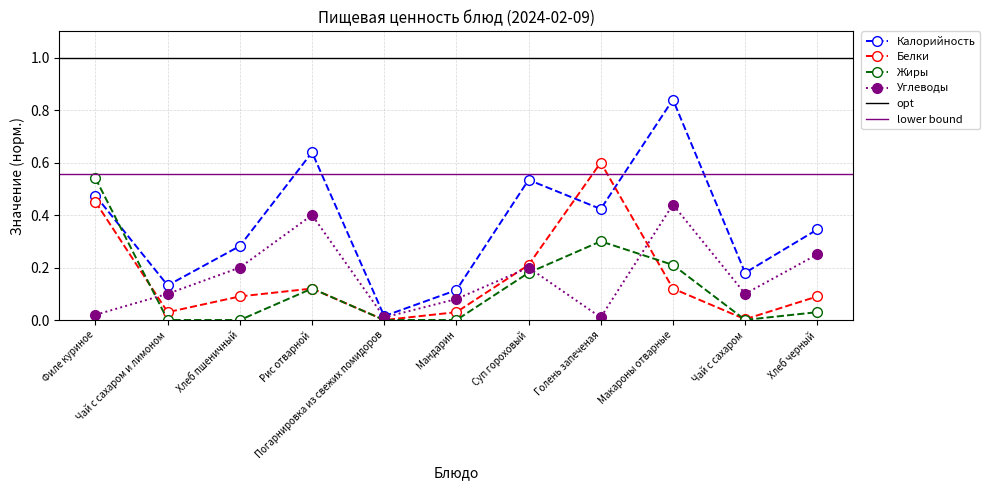

Which series ends up on top after the final intersection of Углеводы and Белки?

Углеводы